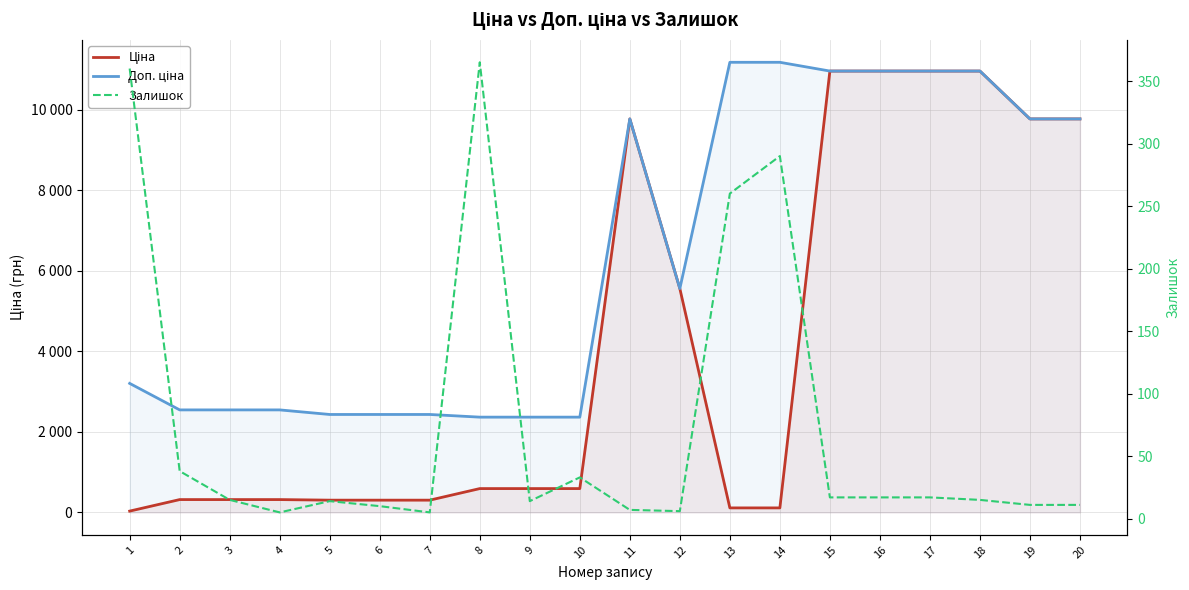

True or false: Ціна and Доп. ціна intersect in this chart.

False